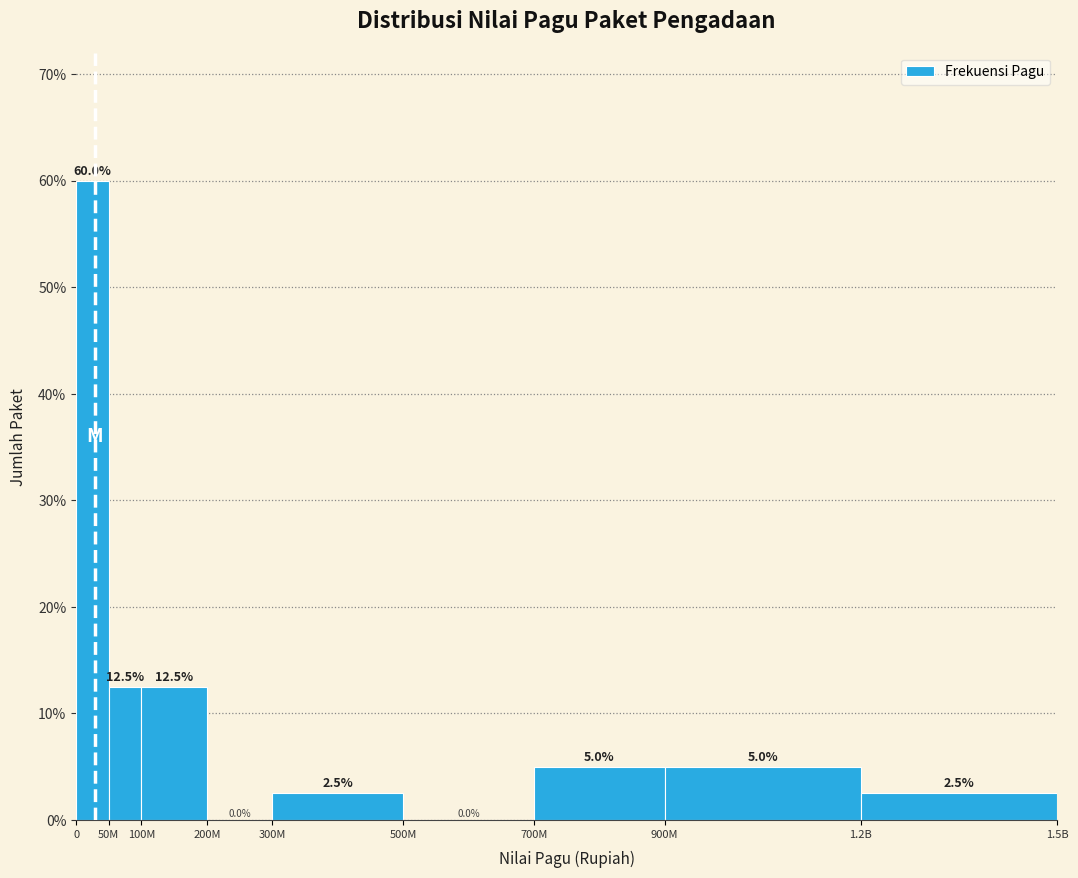

Reading left to right, transcribe all the data shown in this chart.

0=60.0	50M=12.5	100M=12.5	200M=0.0	300M=2.5	500M=0.0	700M=5.0	900M=5.0	1.2B=2.5